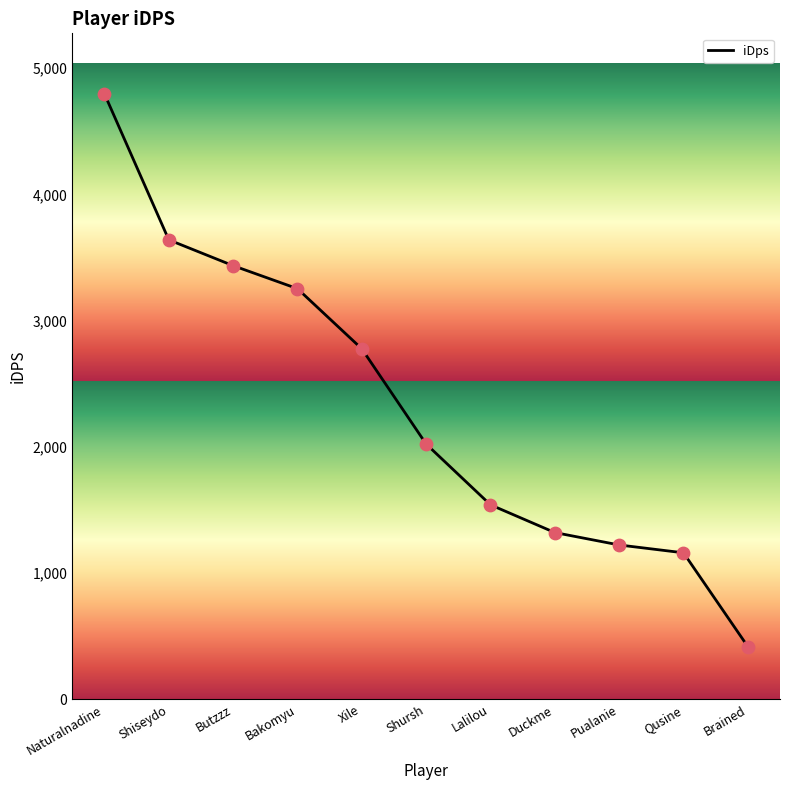

What is the change in value from Xile to Brained?

-2358.9